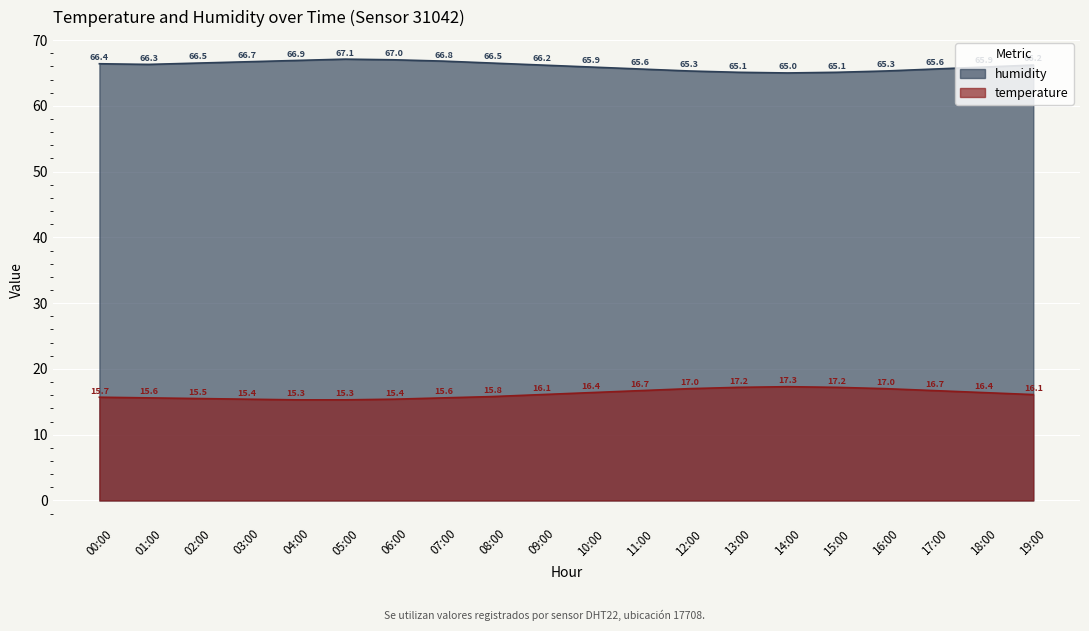

True or false: temperature and humidity intersect in this chart.

False